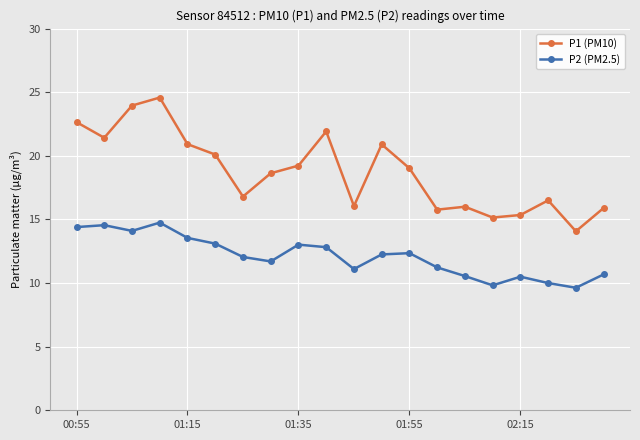

What is the minimum value for P1 (PM10)?

14.1